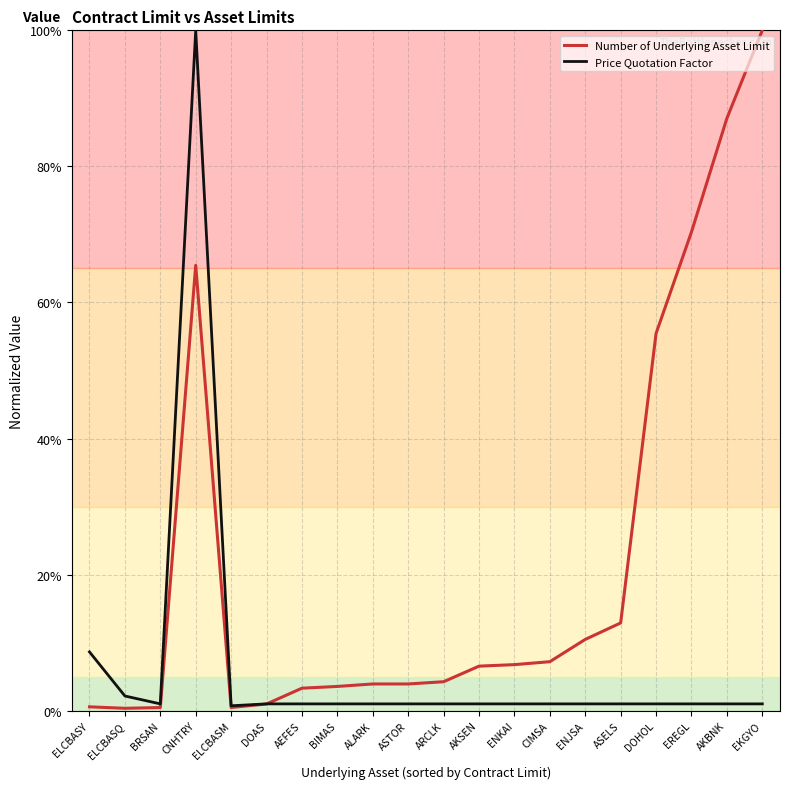

Is the value of Price Quotation Factor at ELCBASY greater than the value of Number of Underlying Asset Limit at BIMAS?

Yes